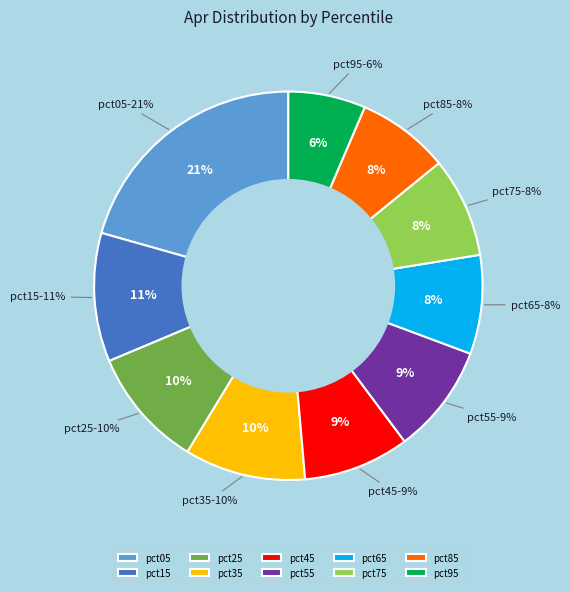

True or false: pct55 accounts for 9% of the total.

True